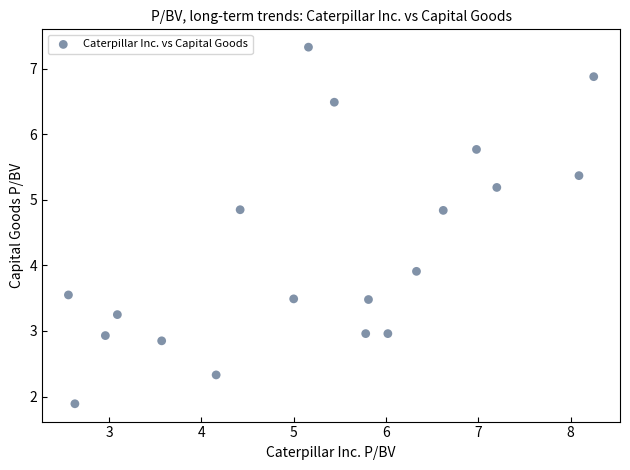

What is the range of Y values (max minus min)?

5.4